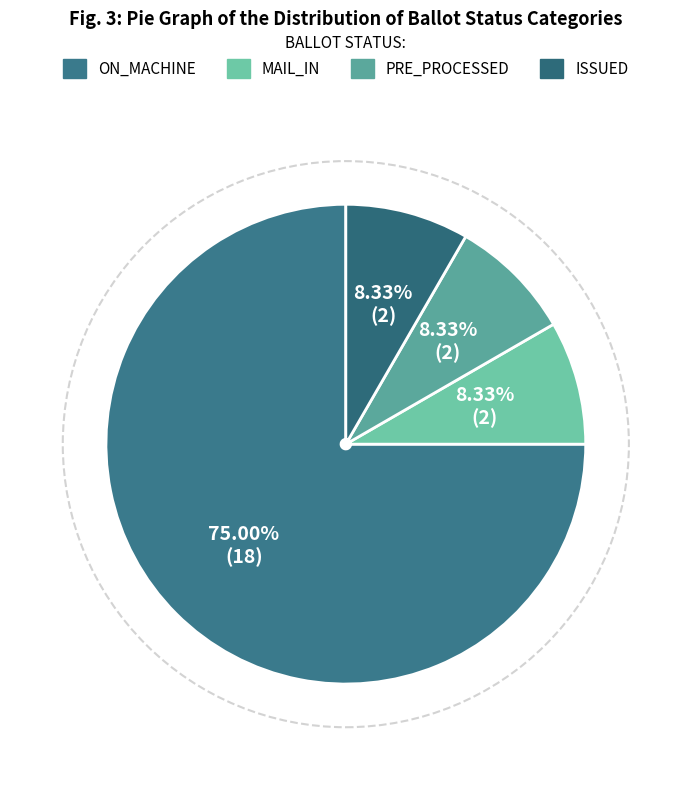

Count the number of slices in the pie.

4